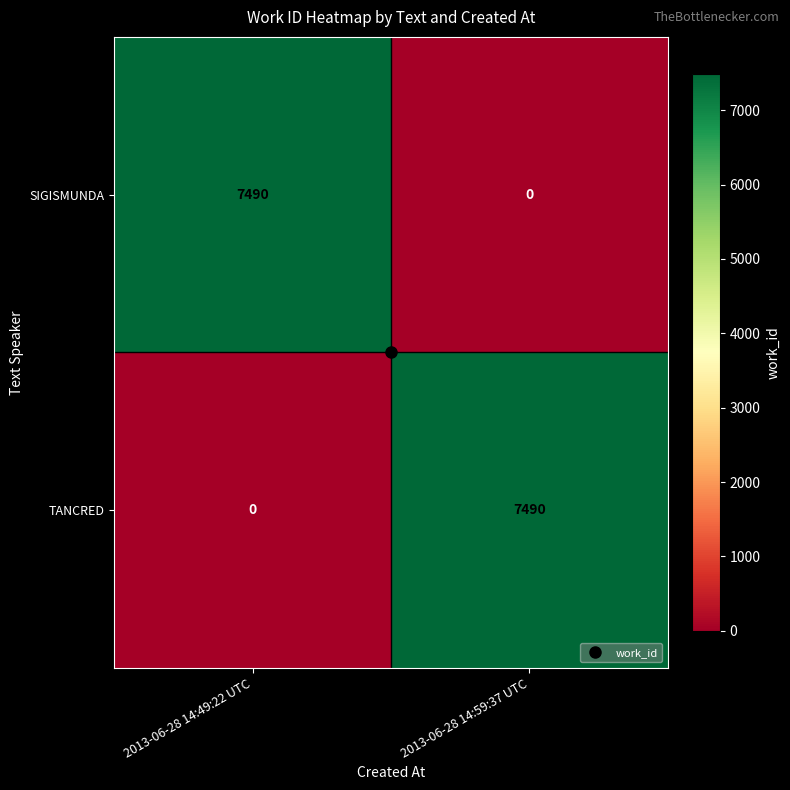

What is the highest value of the SIGISMUNDA series?

7490